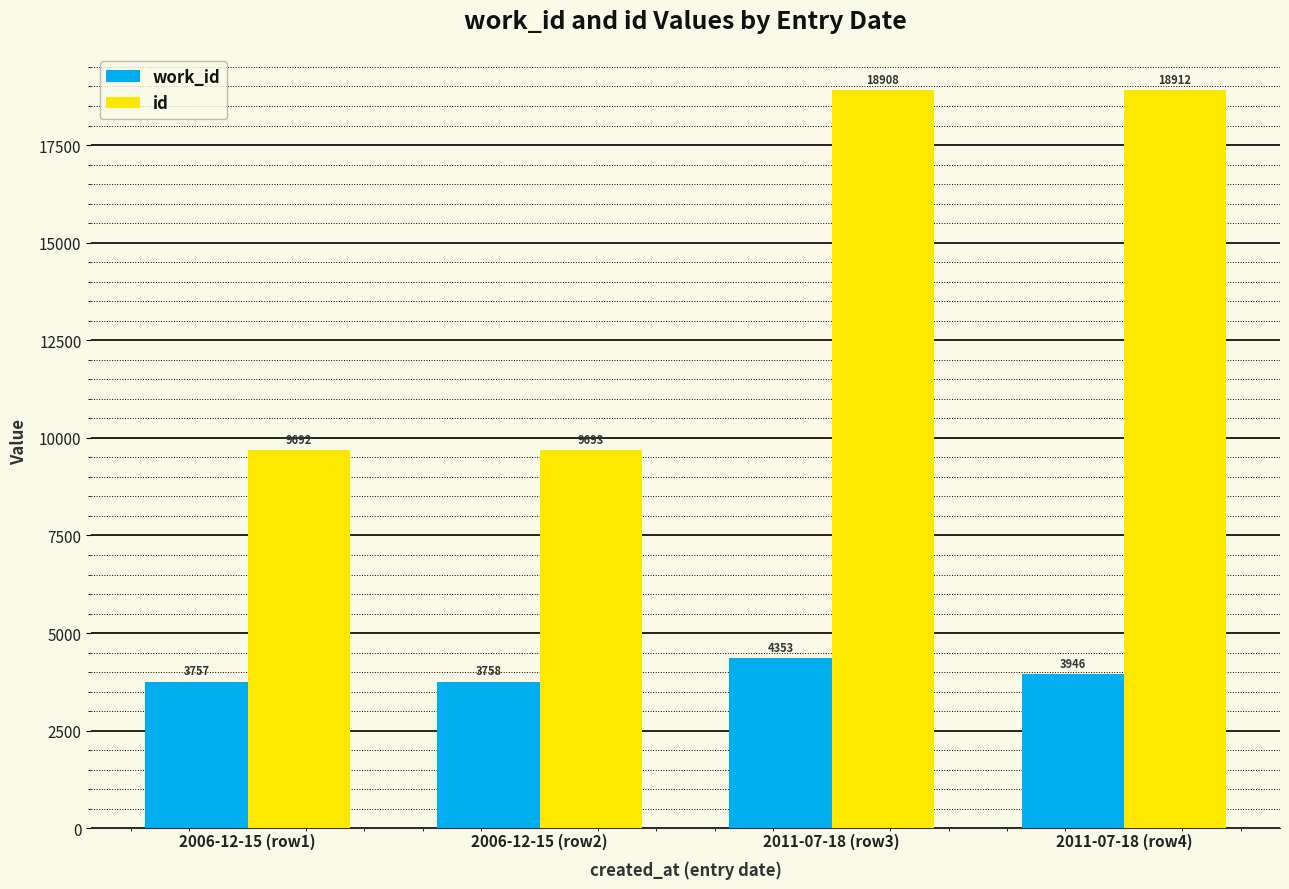

Reading right to left, extract all data points from this chart.

work_id: 2011-07-18 (row4)=3946	2011-07-18 (row3)=4353	2006-12-15 (row2)=3758	2006-12-15 (row1)=3757
id: 2011-07-18 (row4)=18912	2011-07-18 (row3)=18908	2006-12-15 (row2)=9693	2006-12-15 (row1)=9692